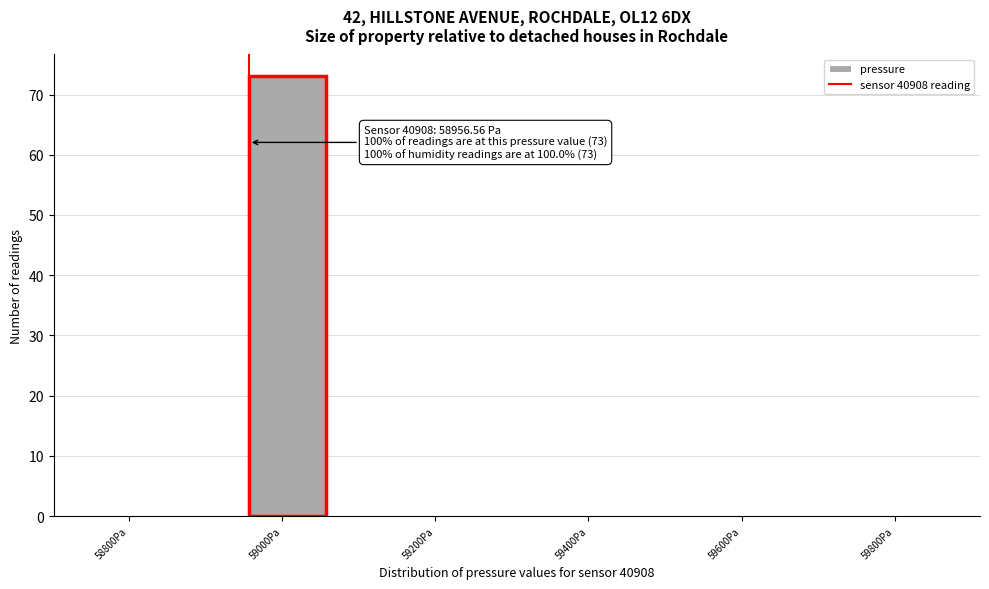

Which range on the x-axis has the tallest bar?

58960 to 59060